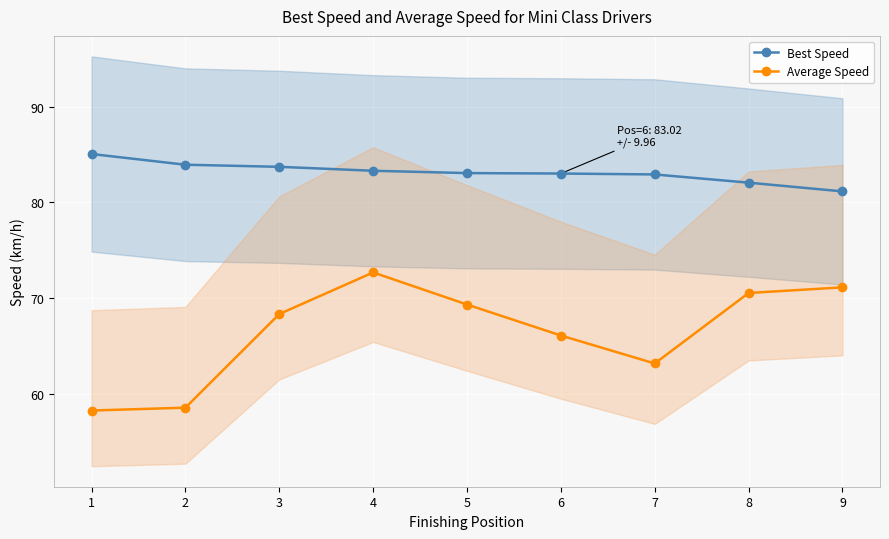

Is the value of Best Speed at 5 greater than the value of Average Speed at 7?

Yes